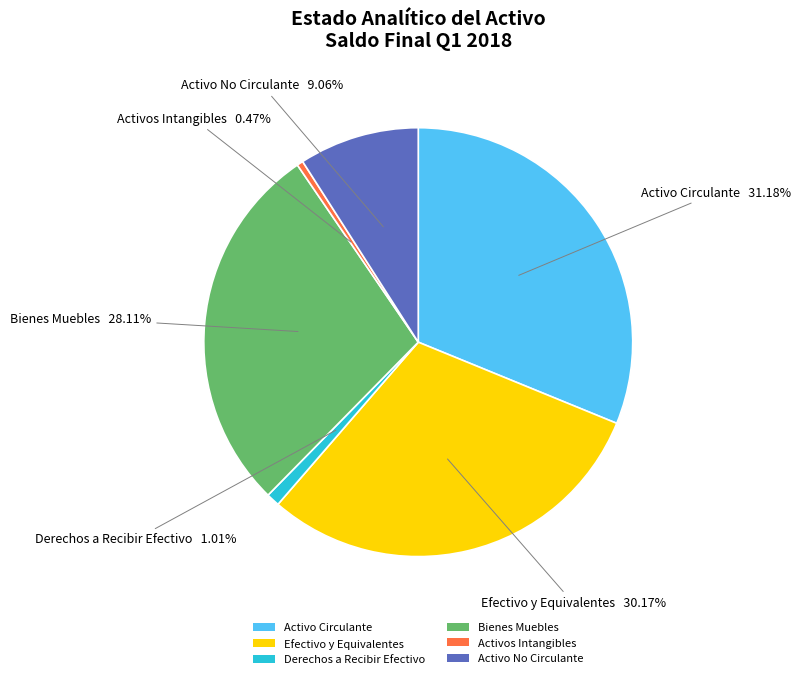

To the nearest percent, what is the combined percentage of Activo Circulante and Activos Intangibles?

32%